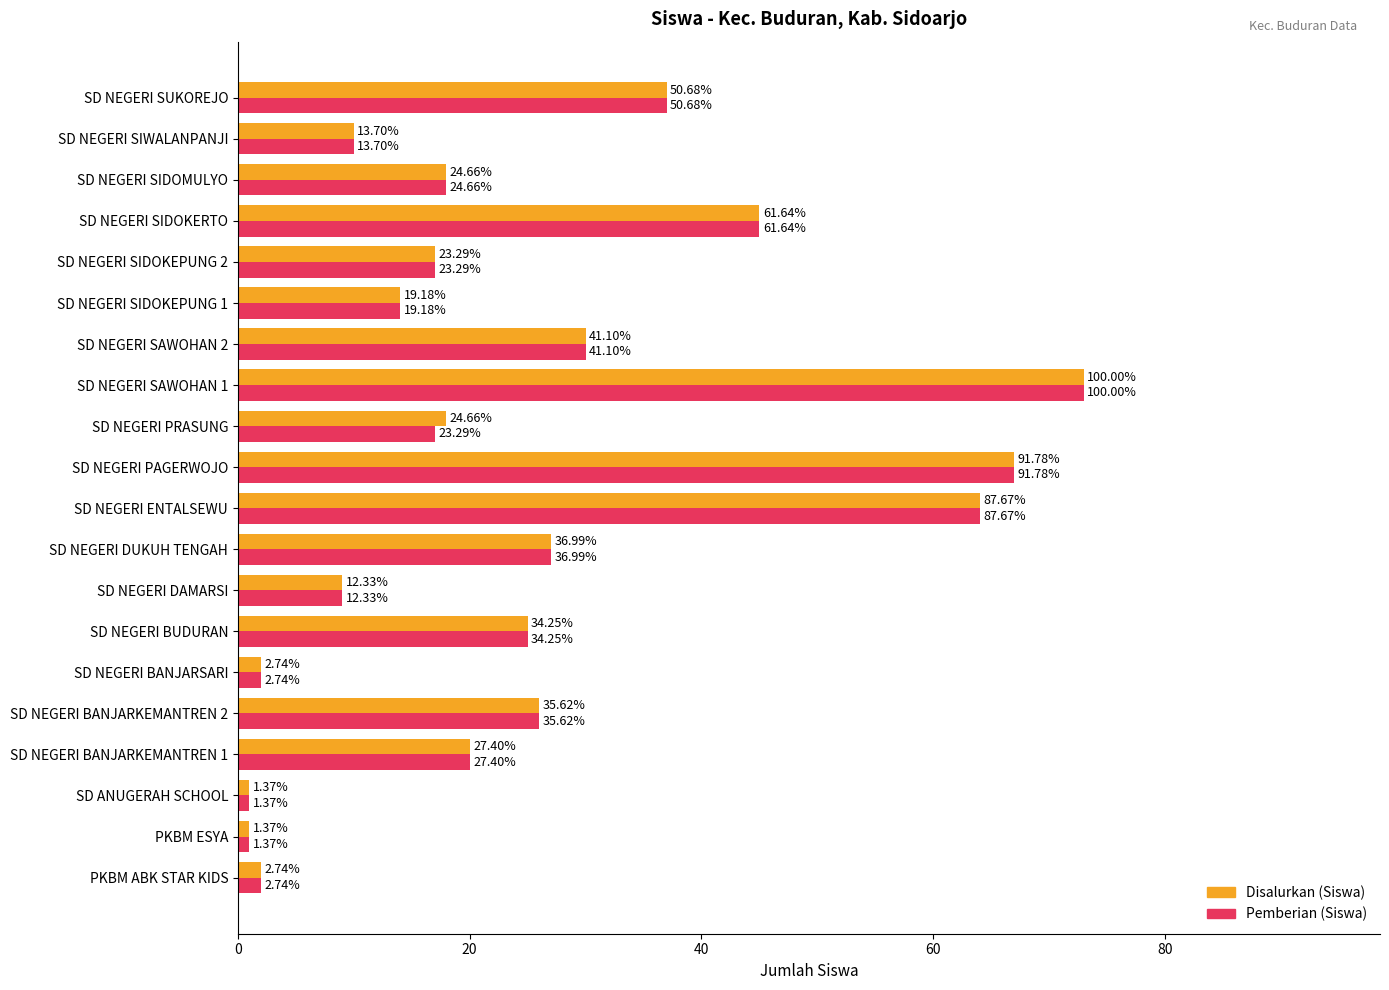

What are all the series names shown in the legend?

Disalurkan (Siswa), Pemberian (Siswa)